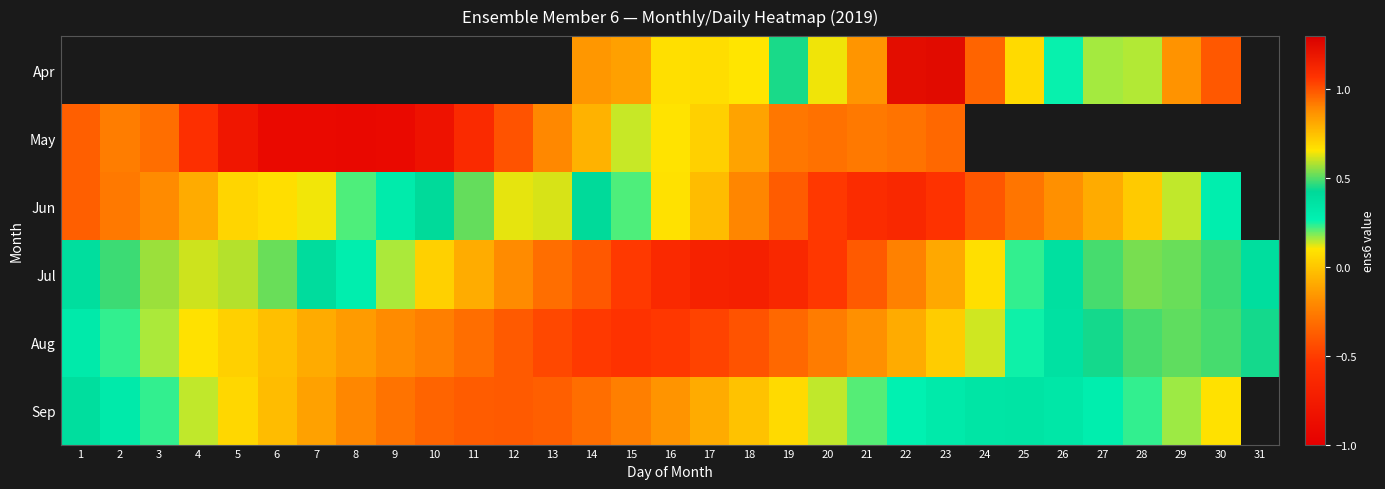

What is the maximum value for Sep?

0.4